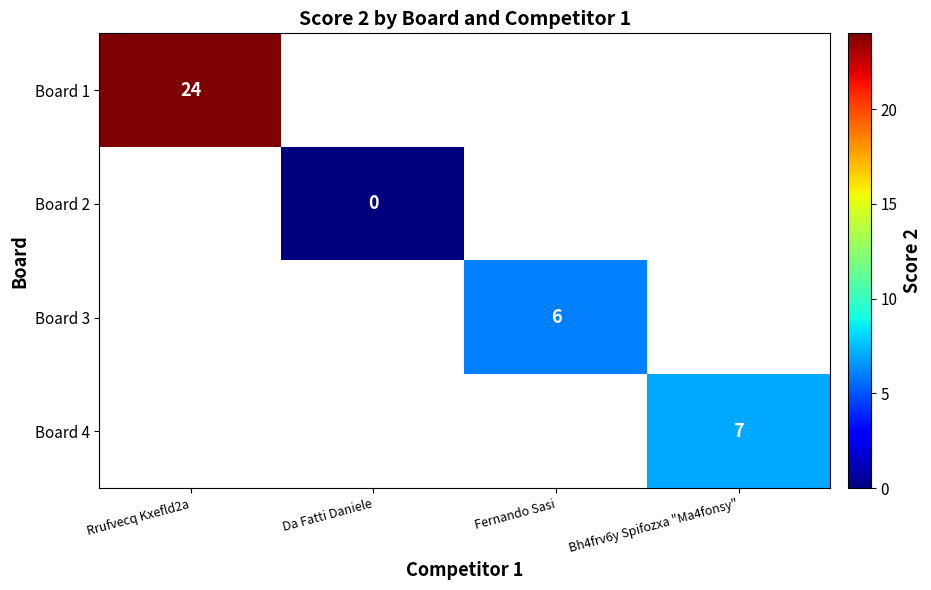

The value of Board 1 at Rrufvecq Kxefld2a is 39. True or false?

False